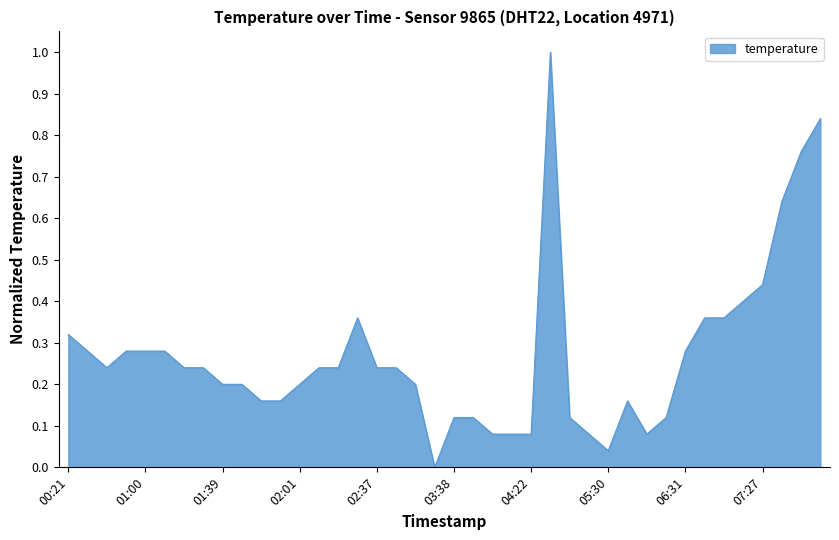

What is the maximum value shown in the chart?

1.0